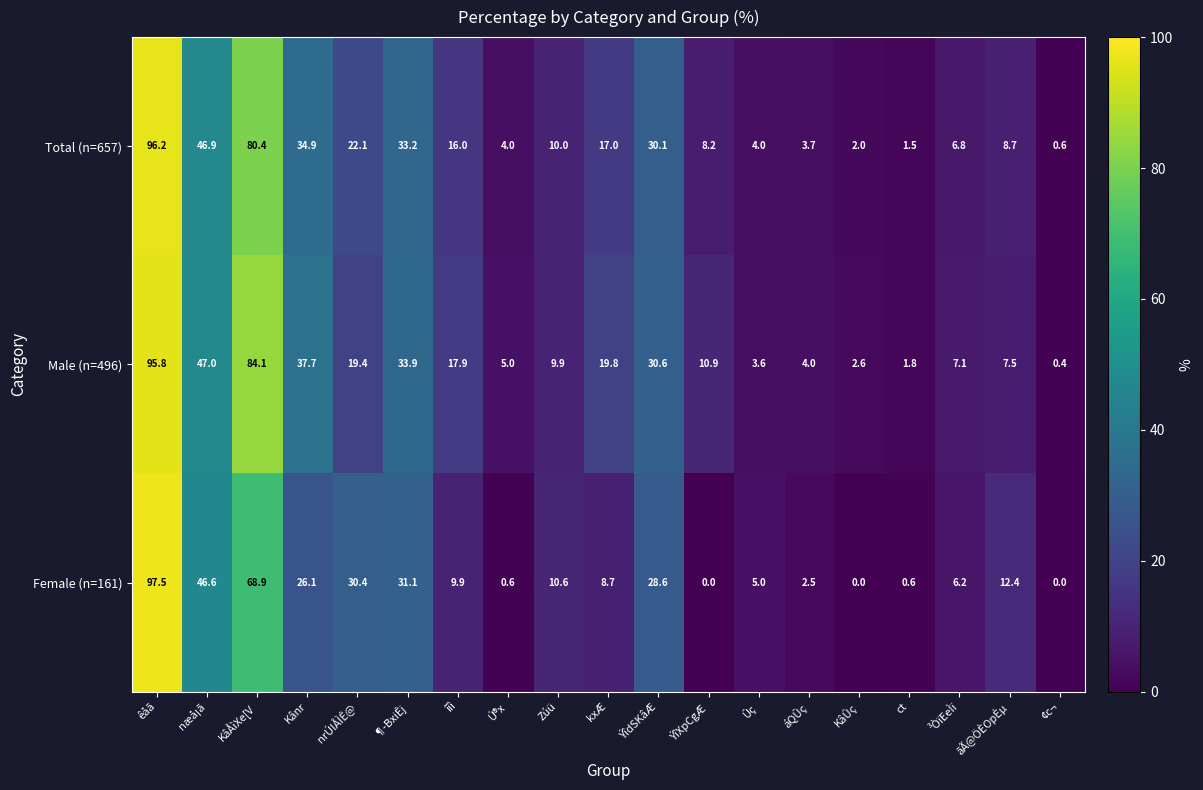

Between næå¡ã and ct, which series saw the biggest shift?

Female (n=161)